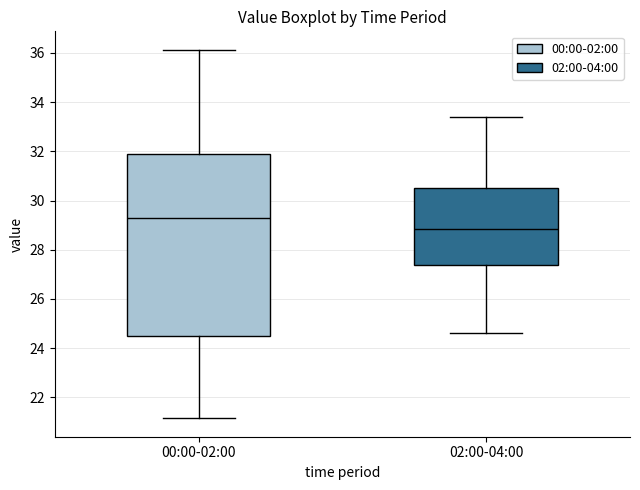

Where is the upper edge of the box for 02:00-04:00 on the y-axis? The values are not printed on the chart, so give them approximately, as read against the axis.

30.6